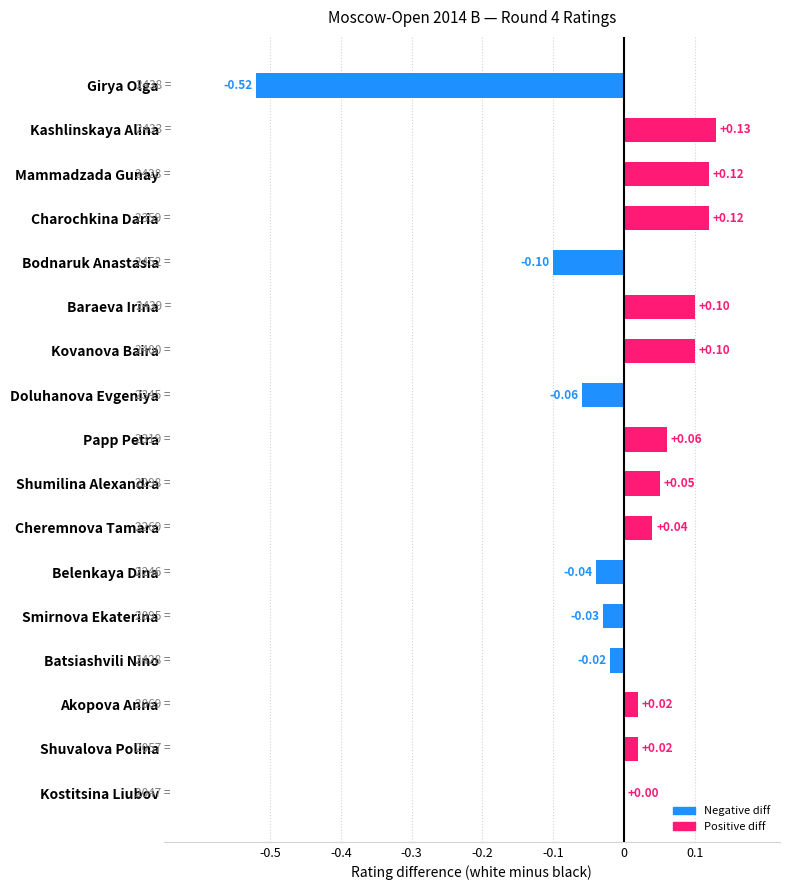

Where is the data nearest to the value 0?

Kostitsina Liubov